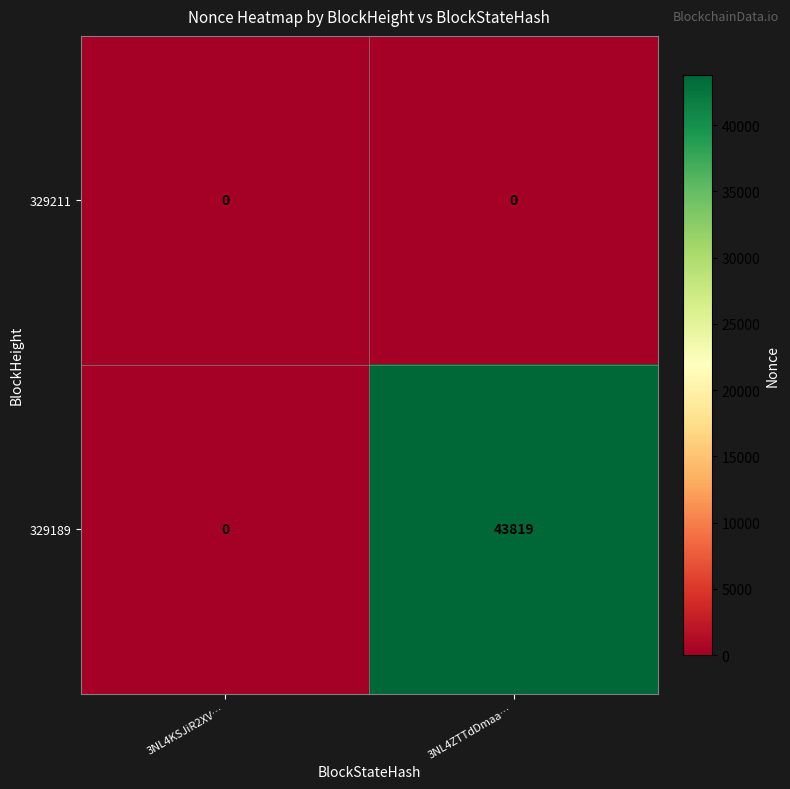

At 3NL4ZTTdDmaa…, list the series in order from largest to smallest.

329189, 329211